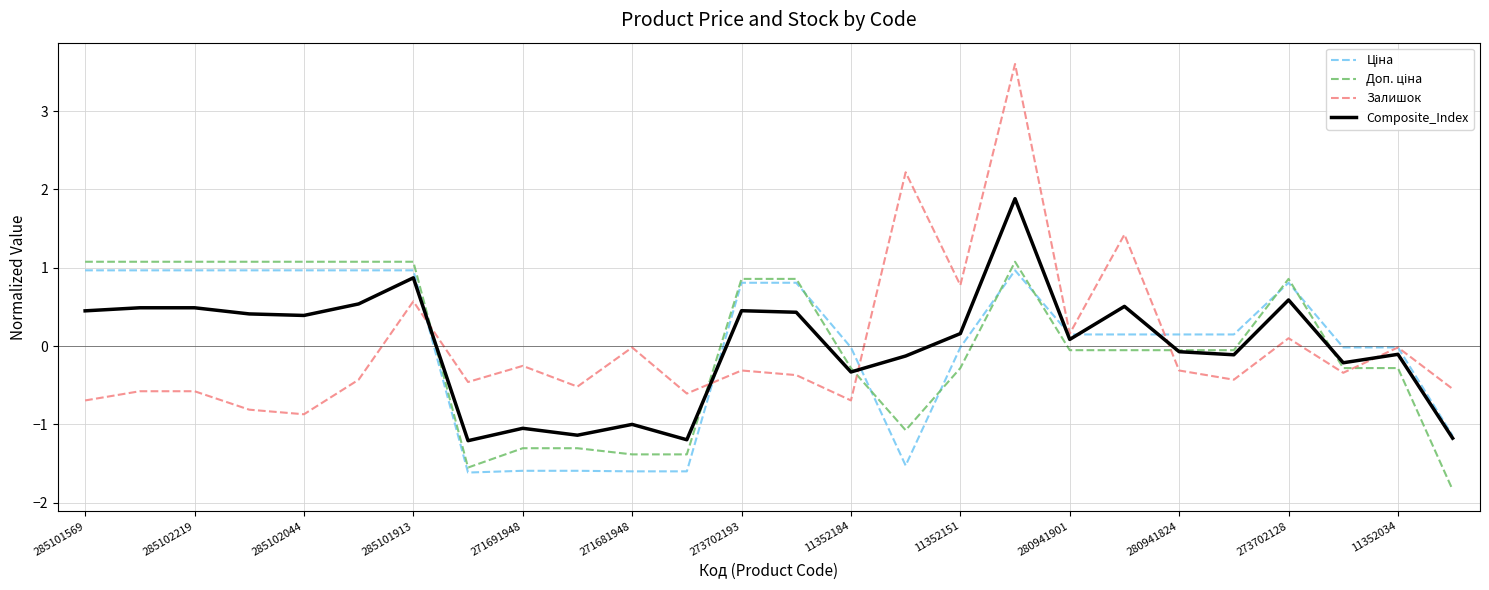

Which series has the largest range (max minus min)?

Залишок